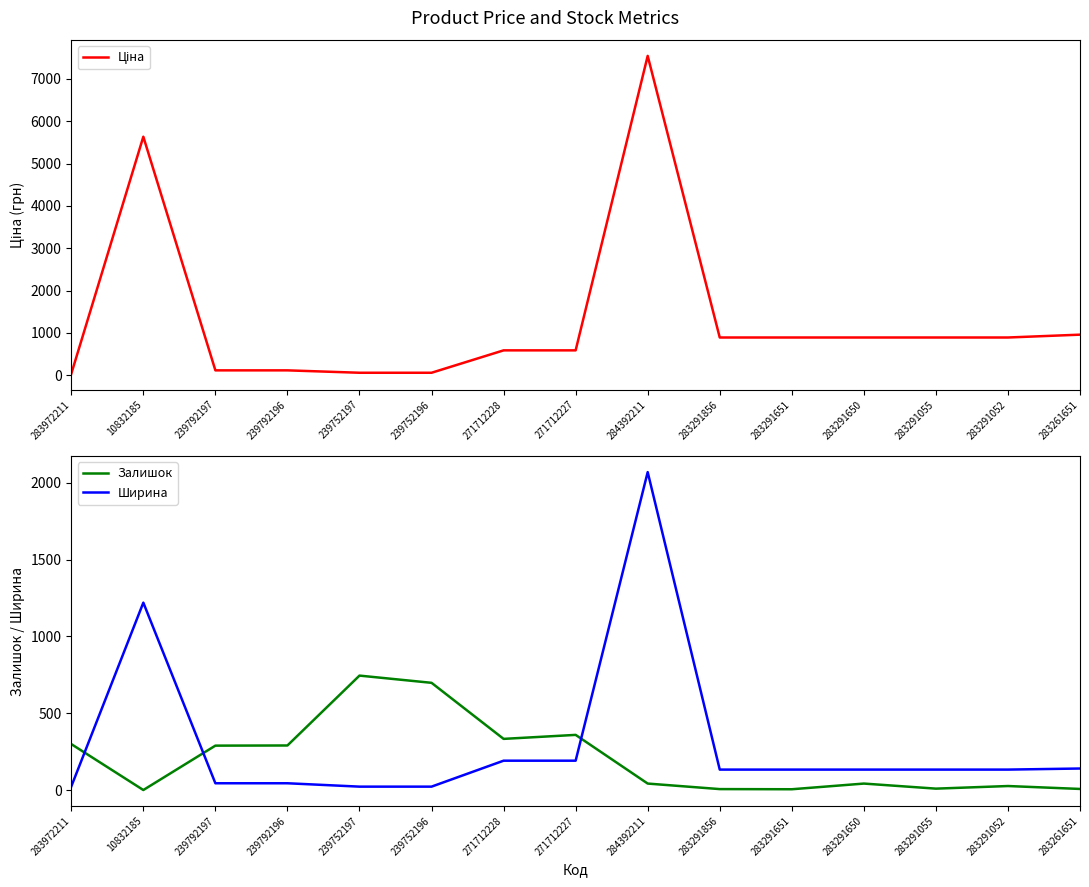

Where does the Залишок series first go above 42?

283972211